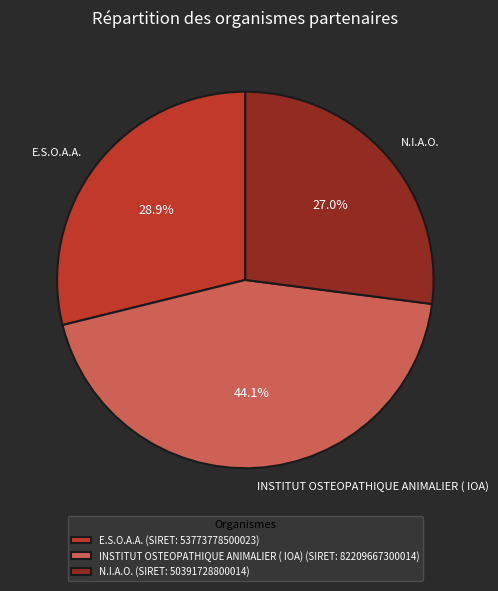

To the nearest percent, what portion does N.I.A.O. represent?

27%